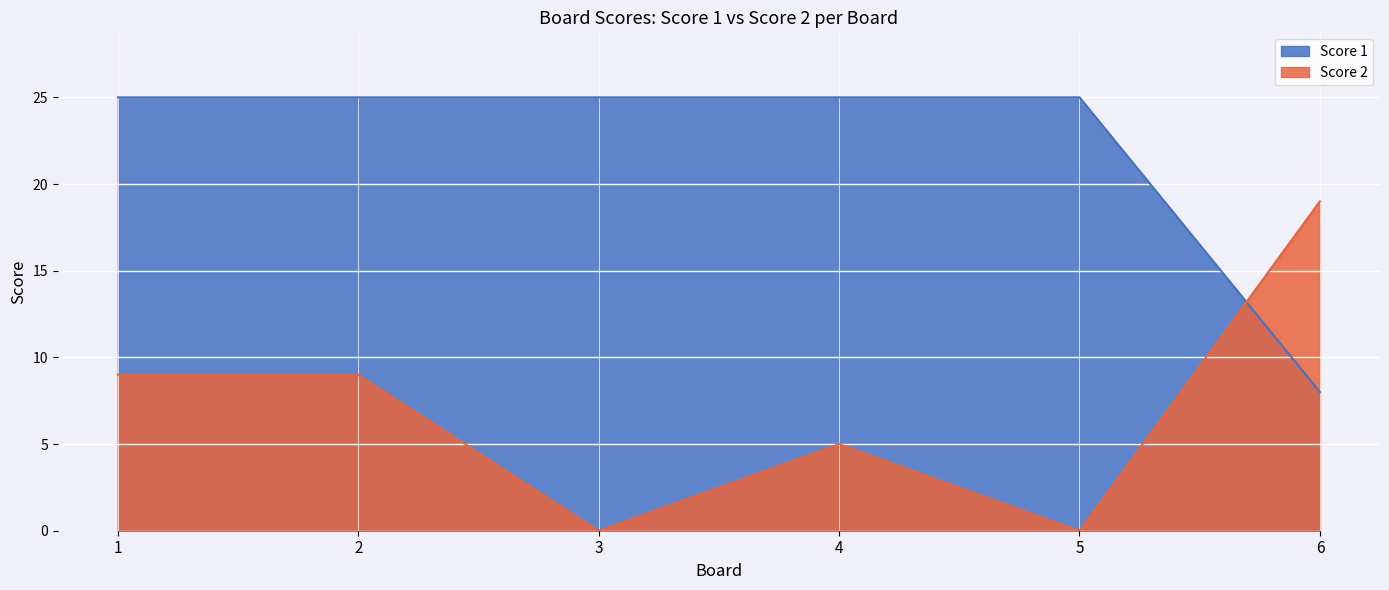

At 2, list the series in order from largest to smallest.

Score 1, Score 2